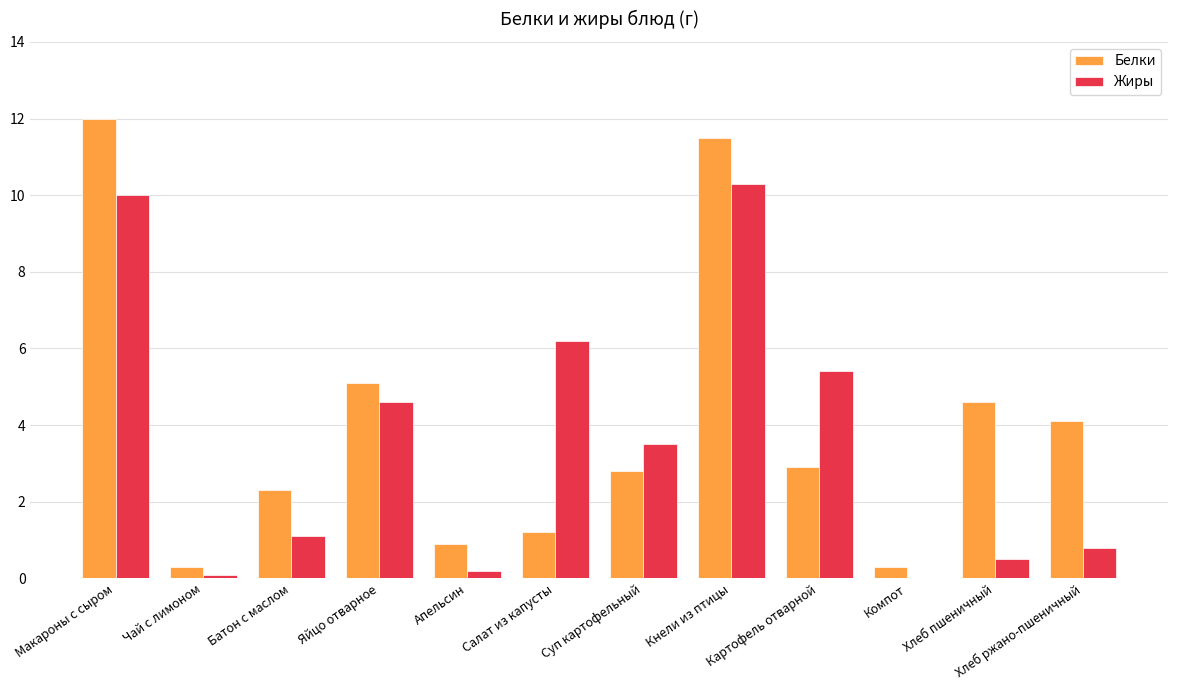

What is the maximum value for Жиры?

10.3